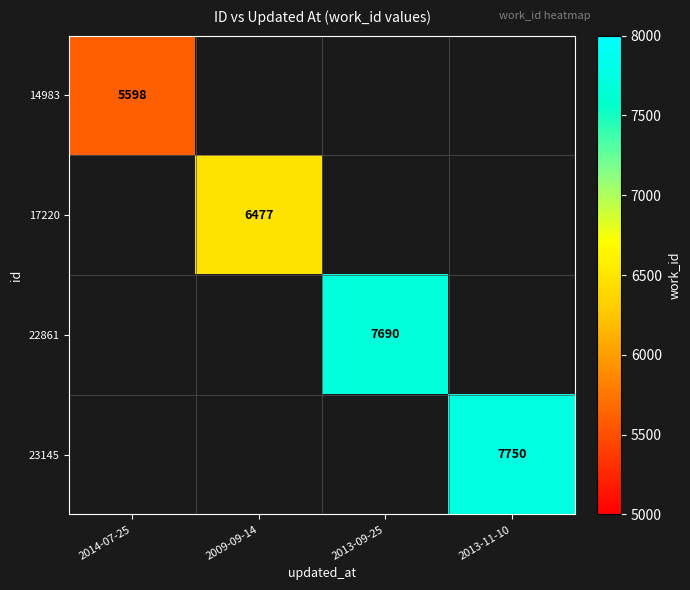

The 14983 series shows 5598 at 2014-07-25. True or false?

True